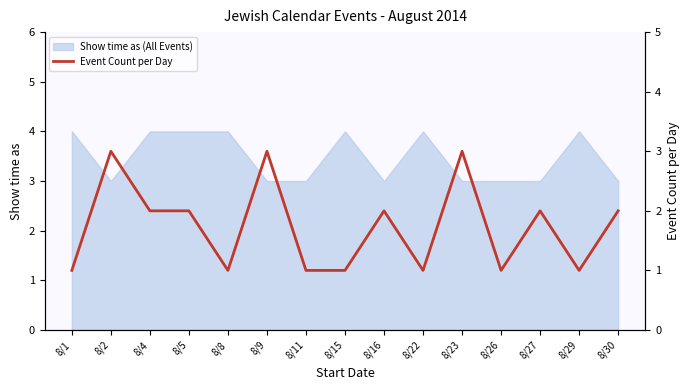

Reading left to right, extract all data points from this chart.

1	3	2	2	1	3	1	1	2	1	3	1	2	1	2